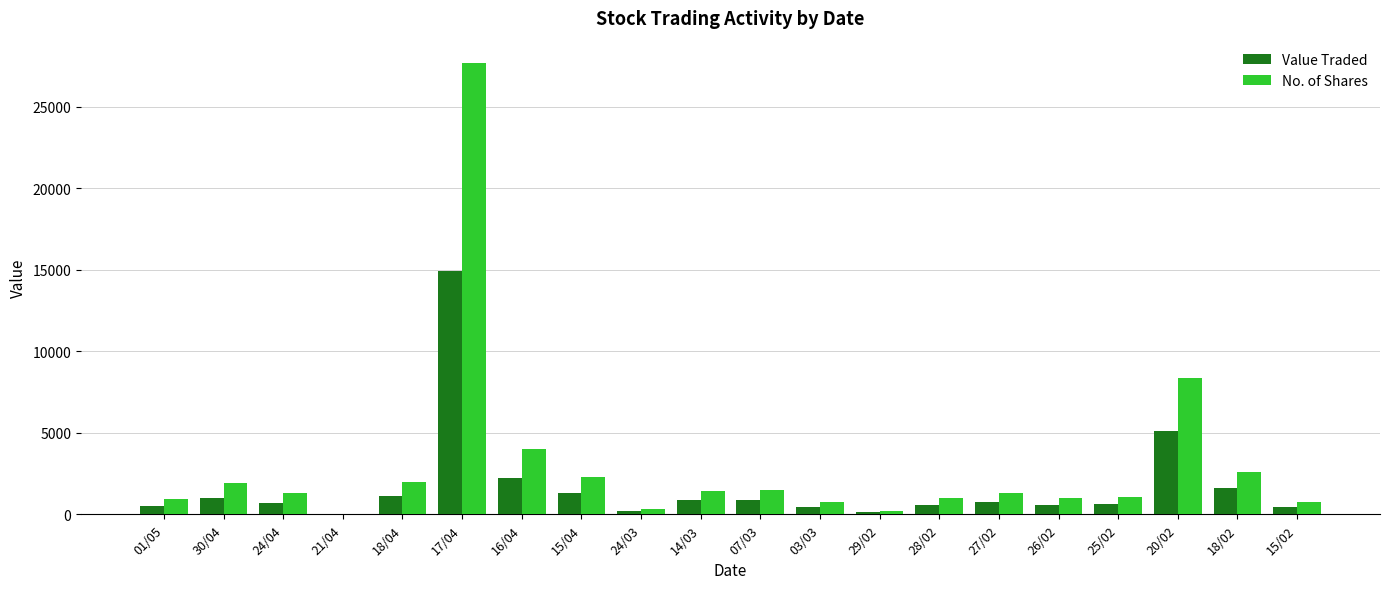

The value of No. of Shares at 07/03 is 2665. True or false?

False